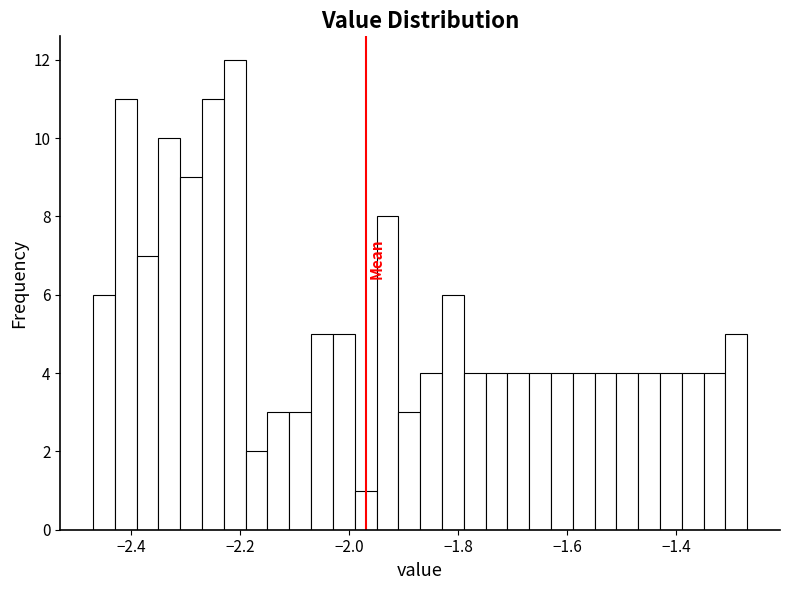

Read against the x-axis, roughly where is the centre of the tallest bar?

-2.20